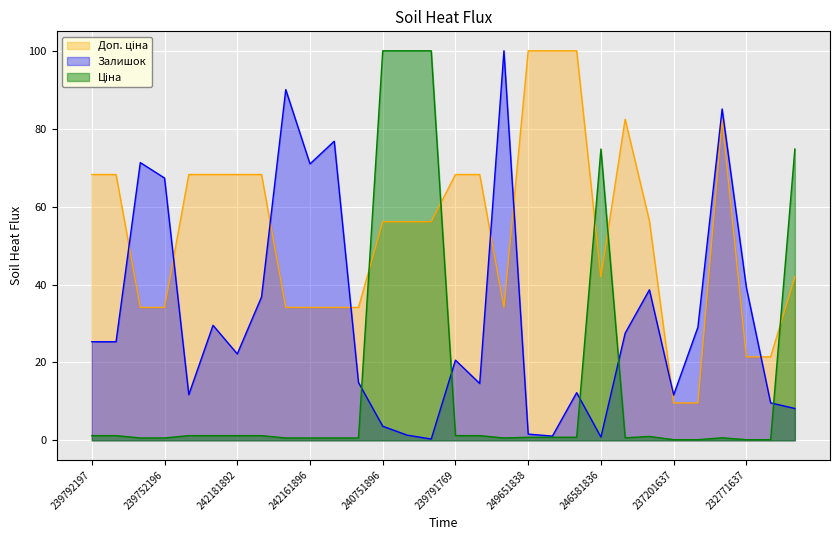

Which series has the largest total across all categories?

Доп. ціна